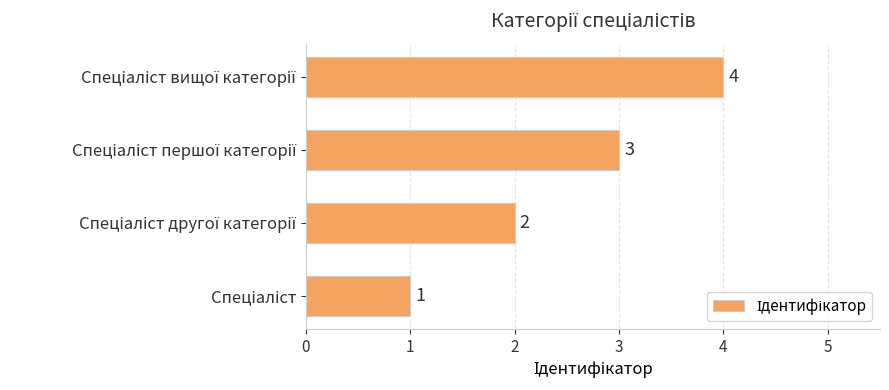

What is the maximum value shown in the chart?

4